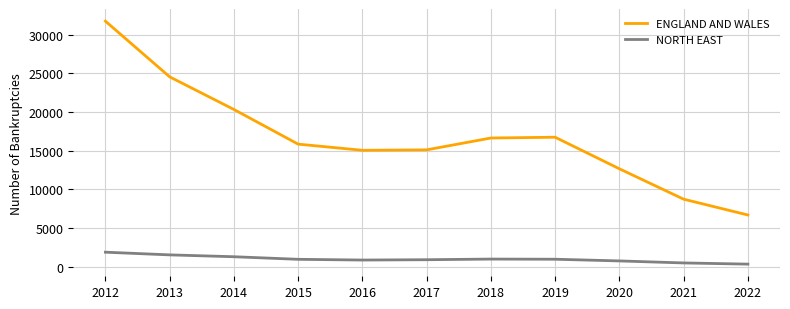

At which label does ENGLAND AND WALES reach its peak?

2012